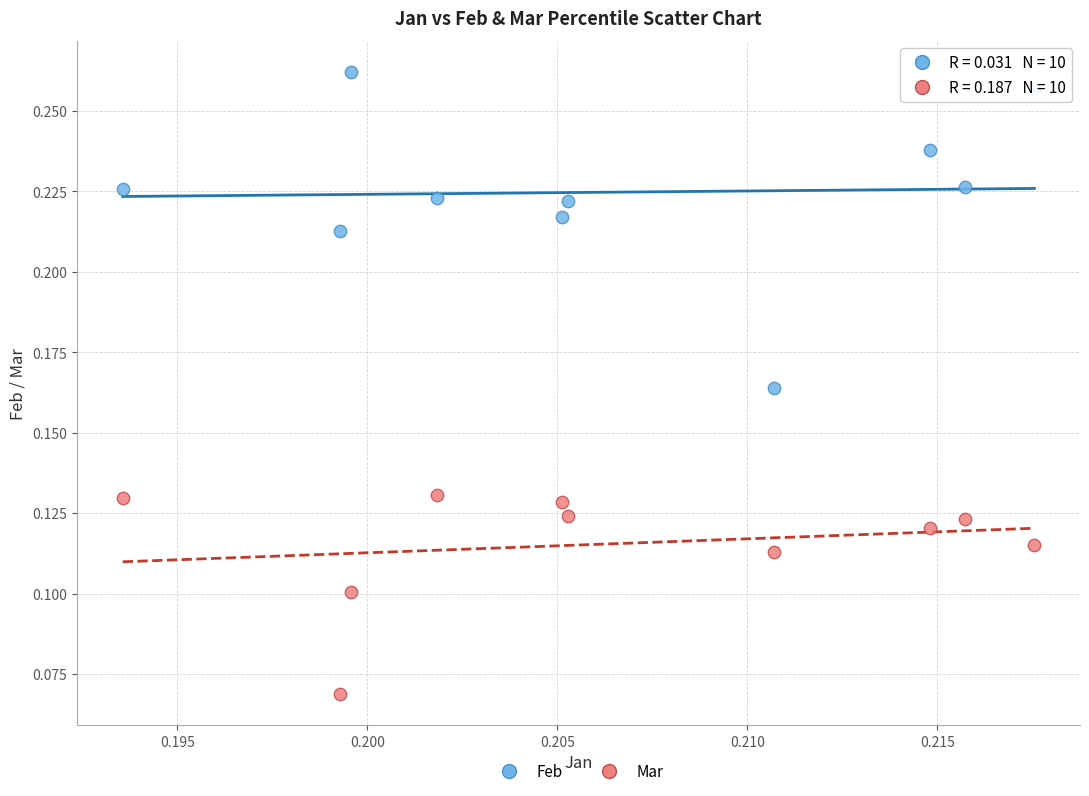

Which series reaches the maximum Y coordinate?

Feb